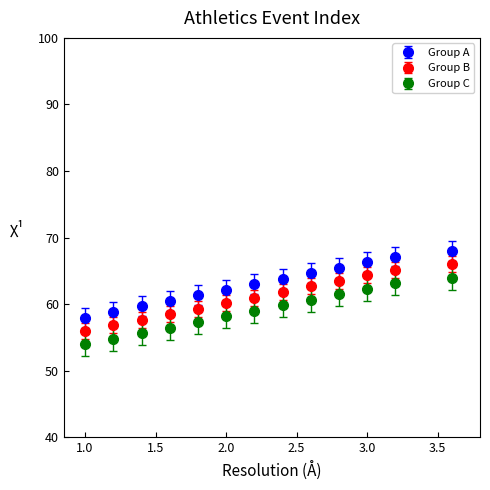

What is the minimum value for Group A?

58.0